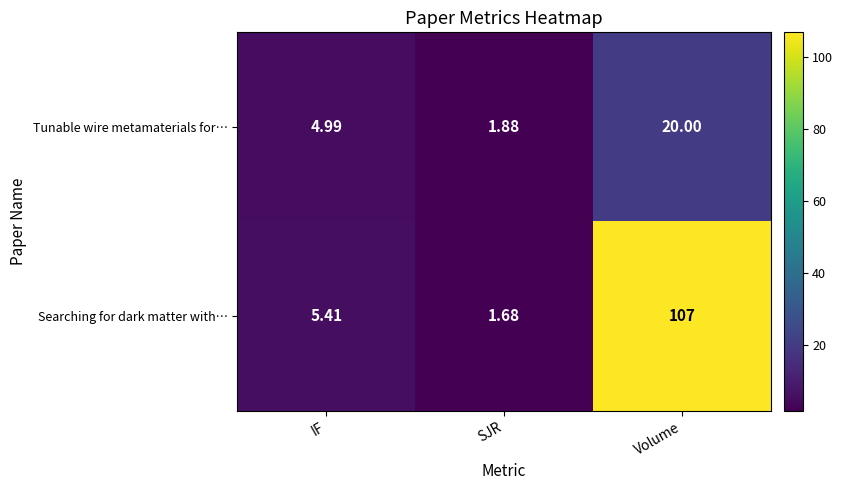

Which series has the largest total across all categories?

Searching for dark matter with…